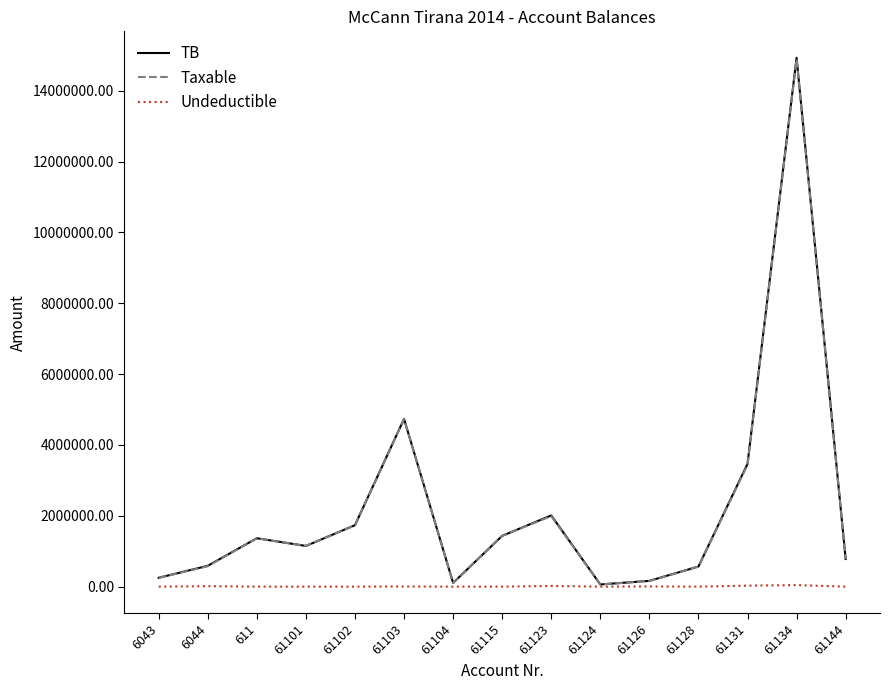

Is the value of Taxable at 61144 greater than the value of TB at 61103?

No